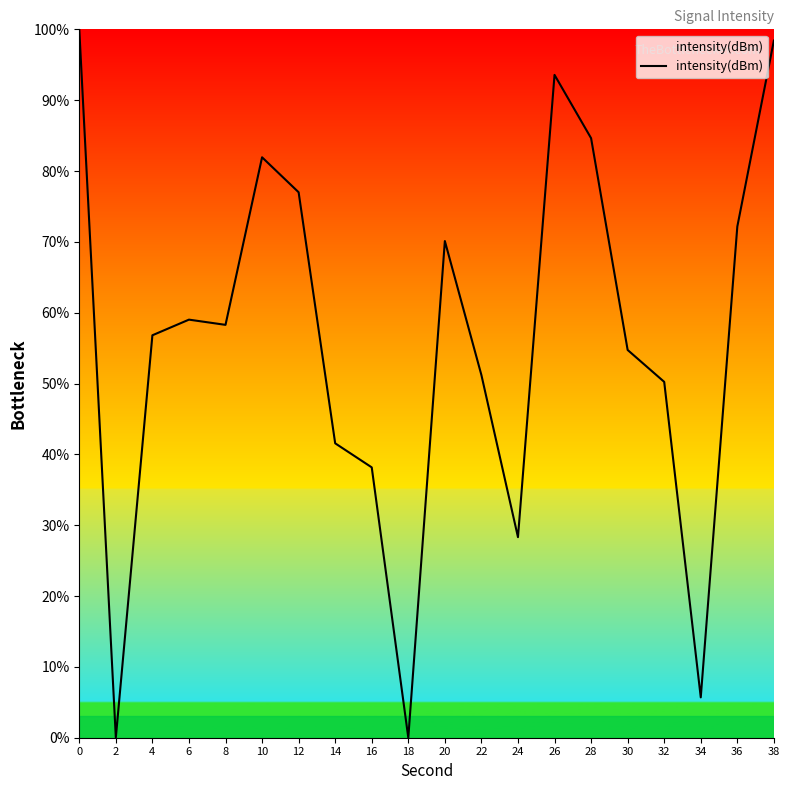

What is the maximum value shown in the chart?

100.0